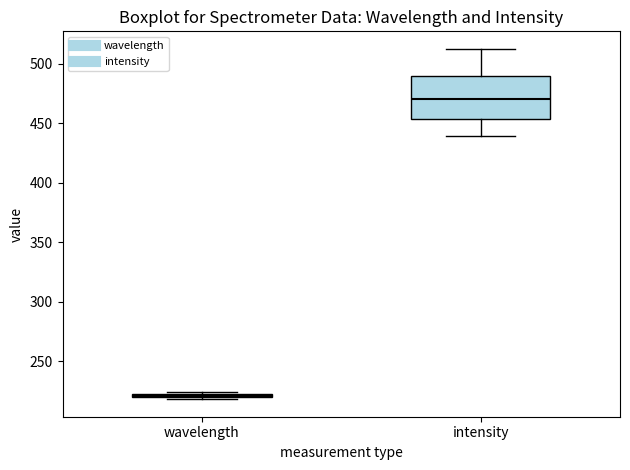

Which box has the lowest median line?

wavelength